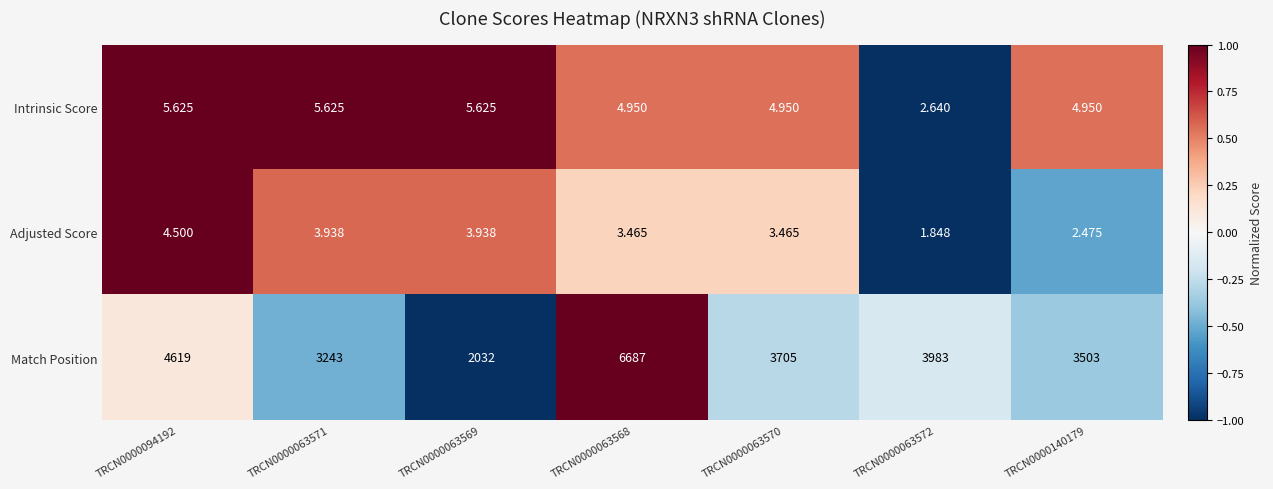

Which label corresponds to the largest value in the chart?

TRCN0000063568